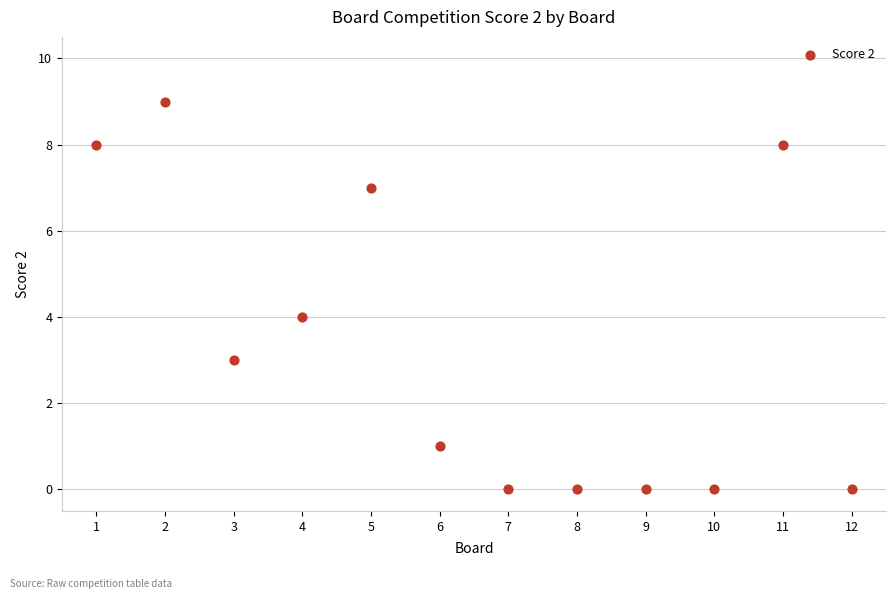

What is the average X value?

6